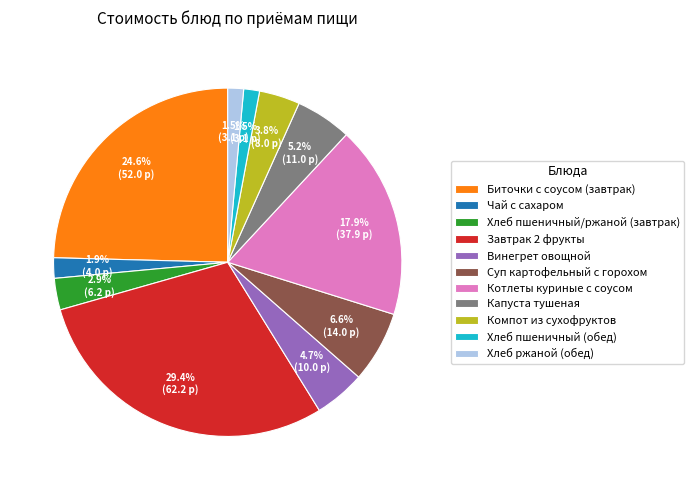

Which has a higher value, Компот из сухофруктов or Суп картофельный с горохом?

Суп картофельный с горохом